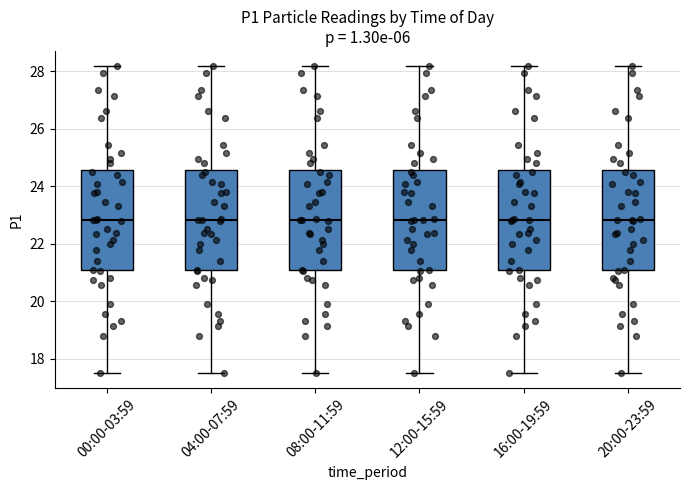

Reading left to right, transcribe this box plot: for each box, give where its median line is, the range the box spans, and where its two whiskers end, as read against the y-axis. The values are not printed on the chart, so give them approximately, as read against the axis.

00:00-03:59: median 22.8, box 21.0 to 24.6, whiskers 17.6 to 28.2
04:00-07:59: median 22.8, box 21.0 to 24.6, whiskers 17.6 to 28.2
08:00-11:59: median 22.8, box 21.0 to 24.6, whiskers 17.6 to 28.2
12:00-15:59: median 22.8, box 21.0 to 24.6, whiskers 17.6 to 28.2
16:00-19:59: median 22.8, box 21.0 to 24.6, whiskers 17.6 to 28.2
20:00-23:59: median 22.8, box 21.0 to 24.6, whiskers 17.6 to 28.2